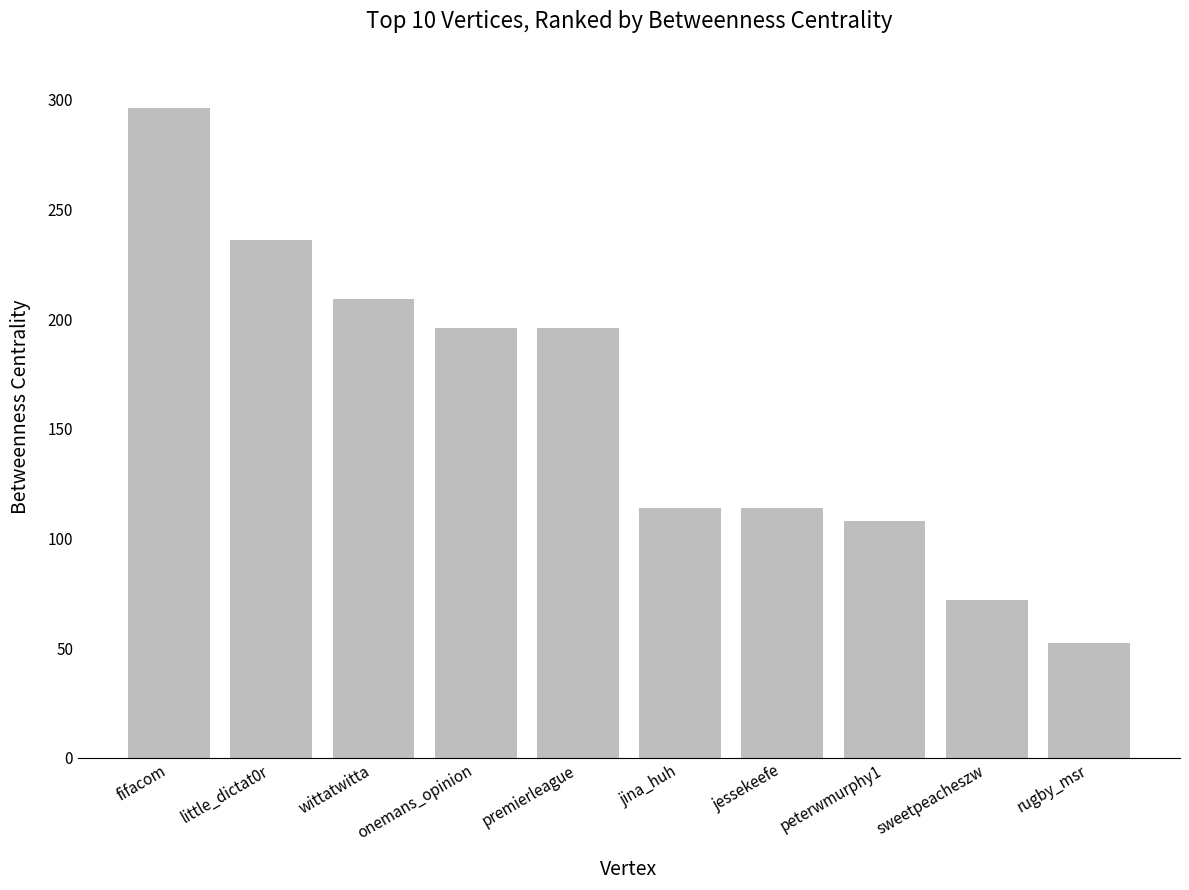

What is the change in value from premierleague to peterwmurphy1?

-88.0